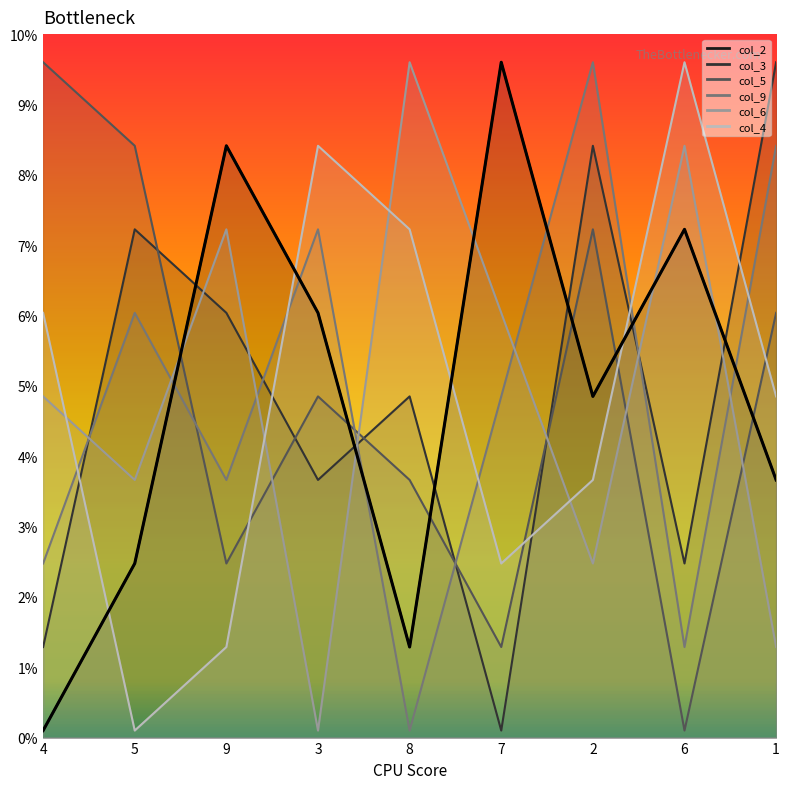

What is the label of the 3rd point from the right?

2